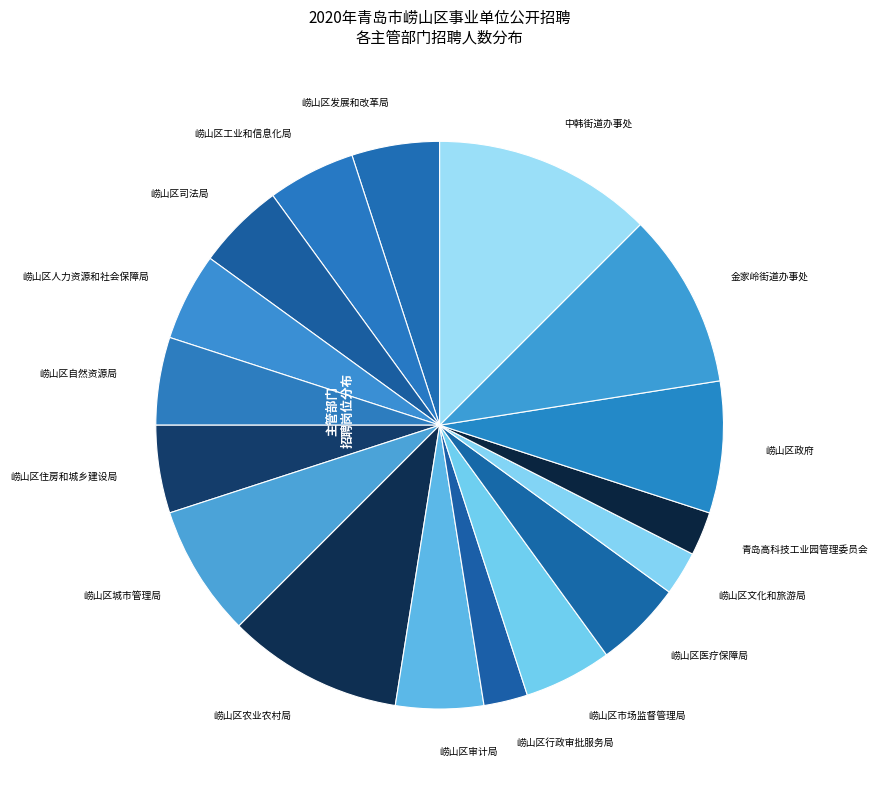

Which category has the biggest portion of the pie?

中韩街道办事处